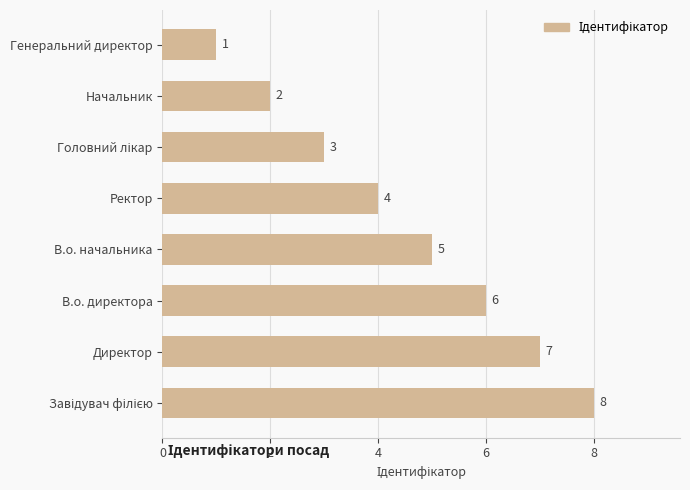

What is the sum of all values?

36